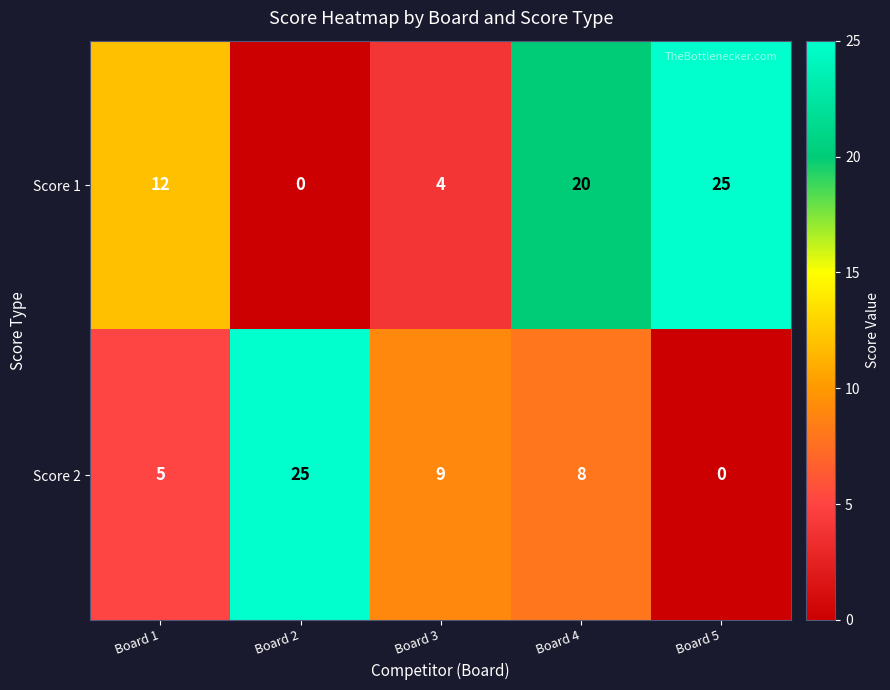

How many Score 1 values are between 4 and 20?

3